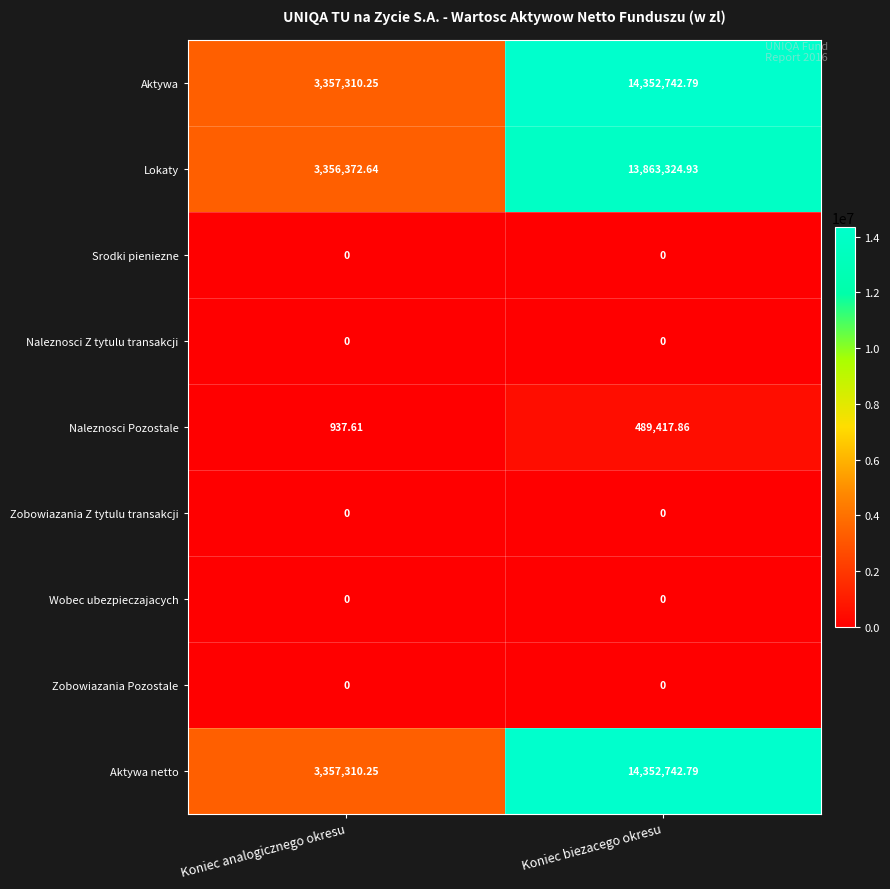

Which category has the highest value across all series?

Koniec biezacego okresu